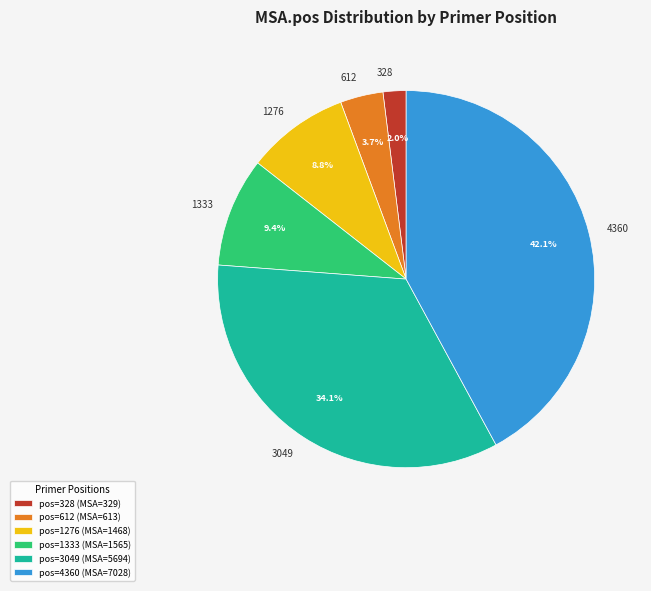

To the nearest percent, what is the difference between the largest and smallest slice percentages?

40%